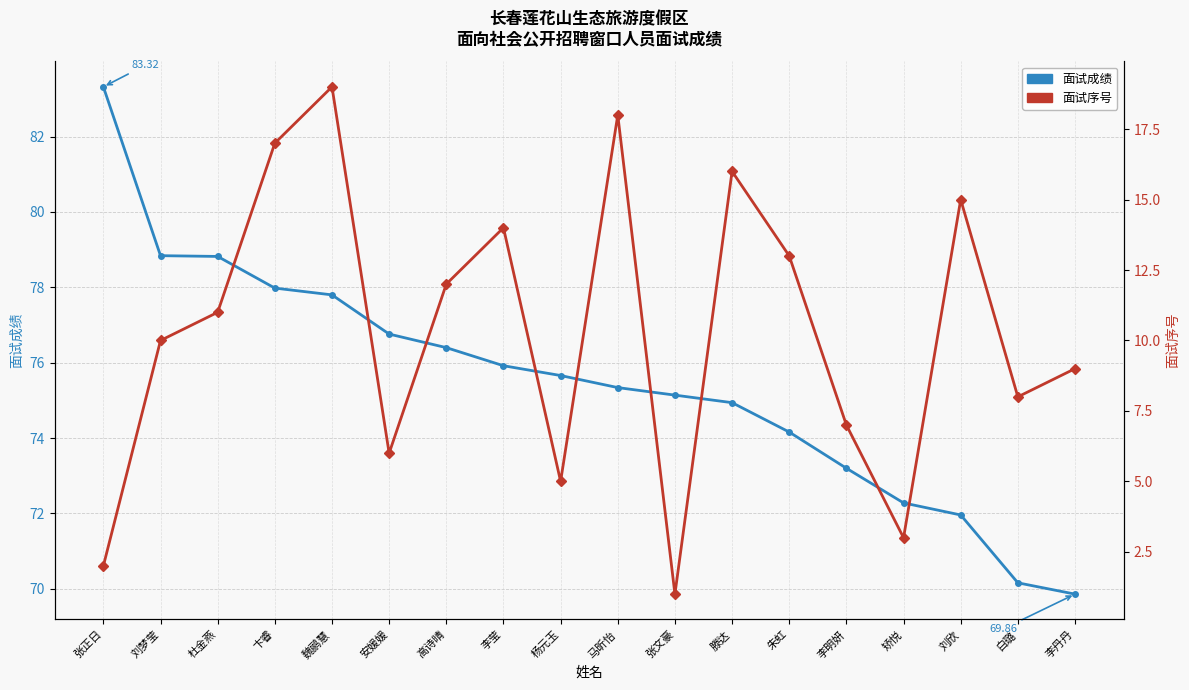

What is the highest value of the 面试序号 series?

19.0